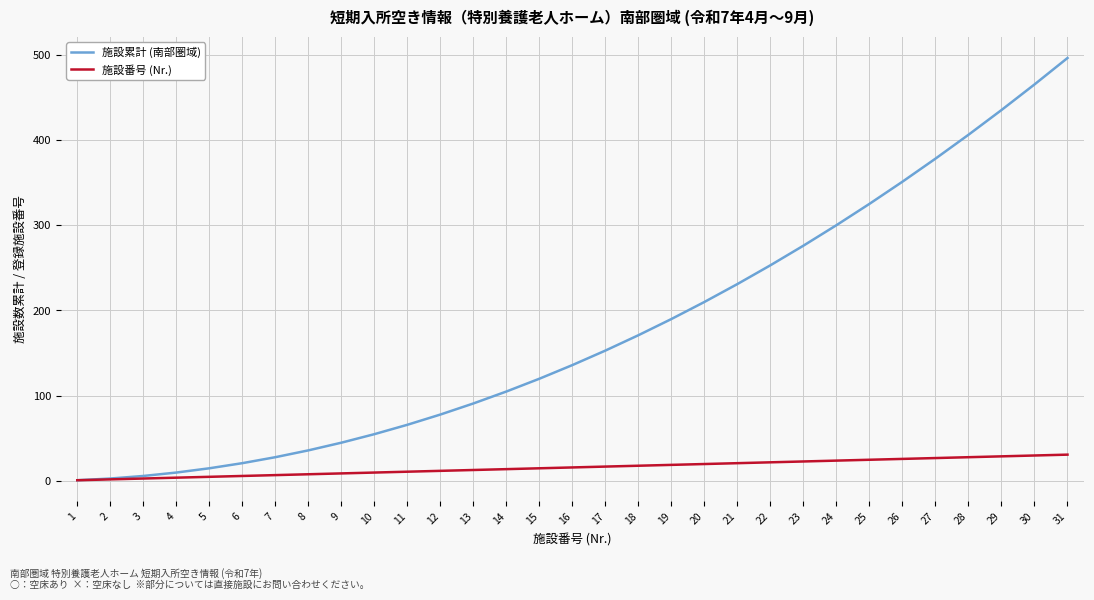

The 施設番号 (Nr.) series shows 15 at 15. True or false?

True